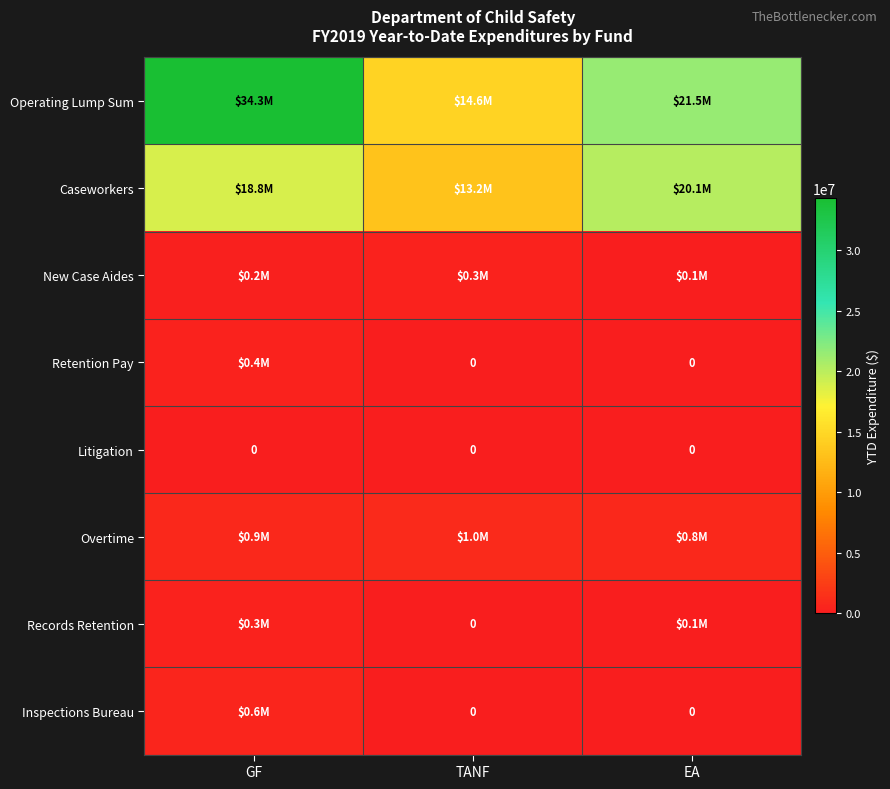

True or false: New Case Aides has a value of 309574.6 at TANF.

True